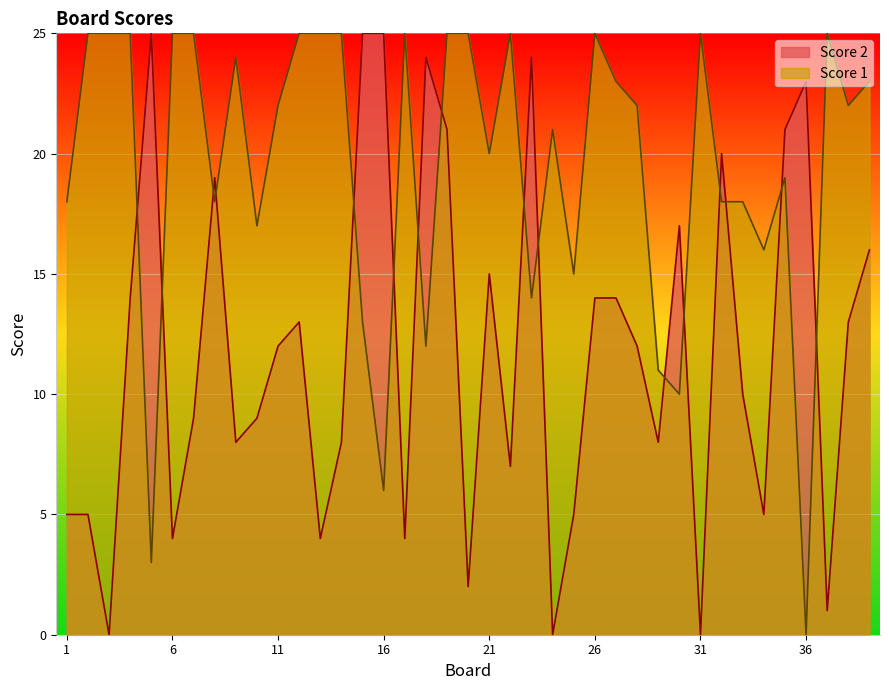

List the labels in order of Score 1 value, largest first.

2, 3, 4, 6, 7, 12, 13, 14, 17, 19, 20, 22, 26, 31, 37, 9, 27, 39, 11, 28, 38, 24, 21, 35, 1, 8, 32, 33, 10, 34, 25, 23, 15, 18, 29, 30, 16, 5, 36